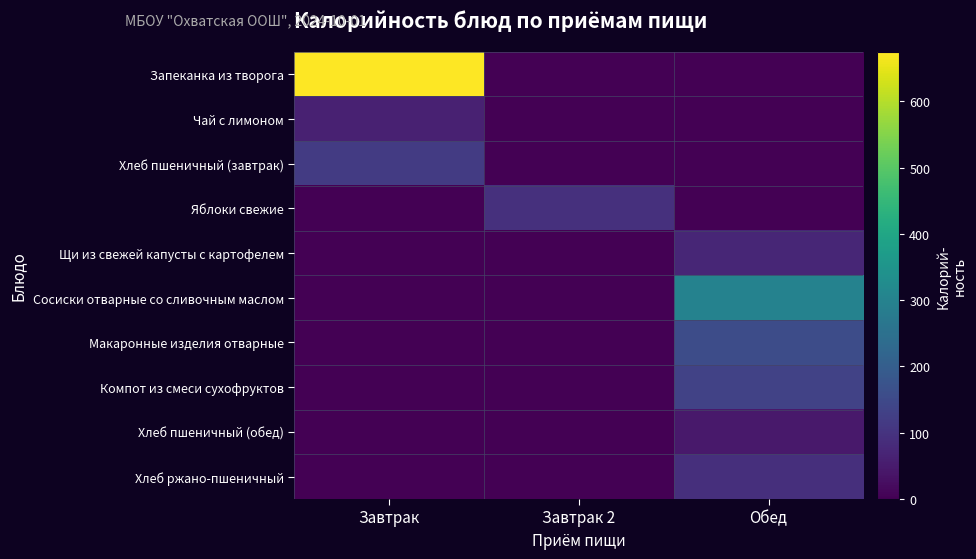

Reading right to left, transcribe all the data shown in this chart.

Запеканка из творога: Обед=0	Завтрак 2=0	Завтрак=675
Чай с лимоном: Обед=0	Завтрак 2=0	Завтрак=62
Хлеб пшеничный (завтрак): Обед=0	Завтрак 2=0	Завтрак=117
Яблоки свежие: Обед=0	Завтрак 2=94	Завтрак=0
Щи из свежей капусты с картофелем: Обед=72	Завтрак 2=0	Завтрак=0
Сосиски отварные со сливочным маслом: Обед=298	Завтрак 2=0	Завтрак=0
Макаронные изделия отварные: Обед=156	Завтрак 2=0	Завтрак=0
Компот из смеси сухофруктов: Обед=133	Завтрак 2=0	Завтрак=0
Хлеб пшеничный (обед): Обед=47	Завтрак 2=0	Завтрак=0
Хлеб ржано-пшеничный: Обед=92	Завтрак 2=0	Завтрак=0